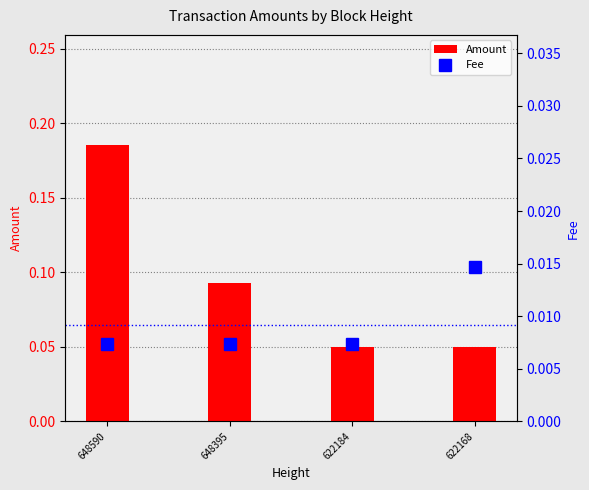

Reading left to right, transcribe all the data shown in this chart.

Amount: 0.2	0.1	0.1	0.1
Fee: 0.0	0.0	0.0	0.0